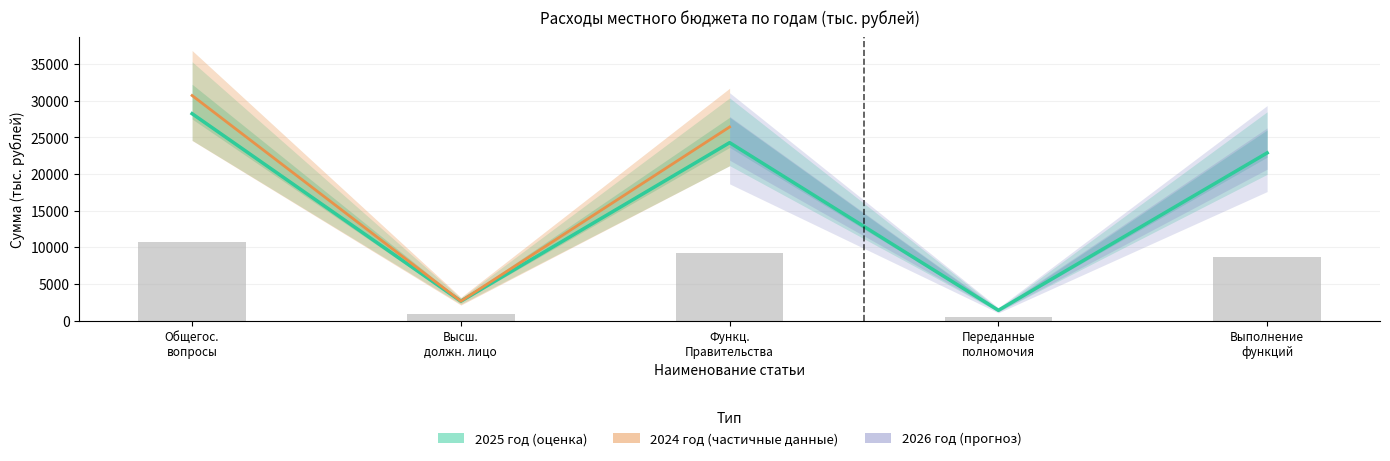

Reading left to right, what are all the values shown in this chart?

2025 год (центр): 28250.1	2649.4	24294.8	1400.1	22894.7
2024 факт (столбцы): 10755.9	927.3	9253.2	490.0	8675.7